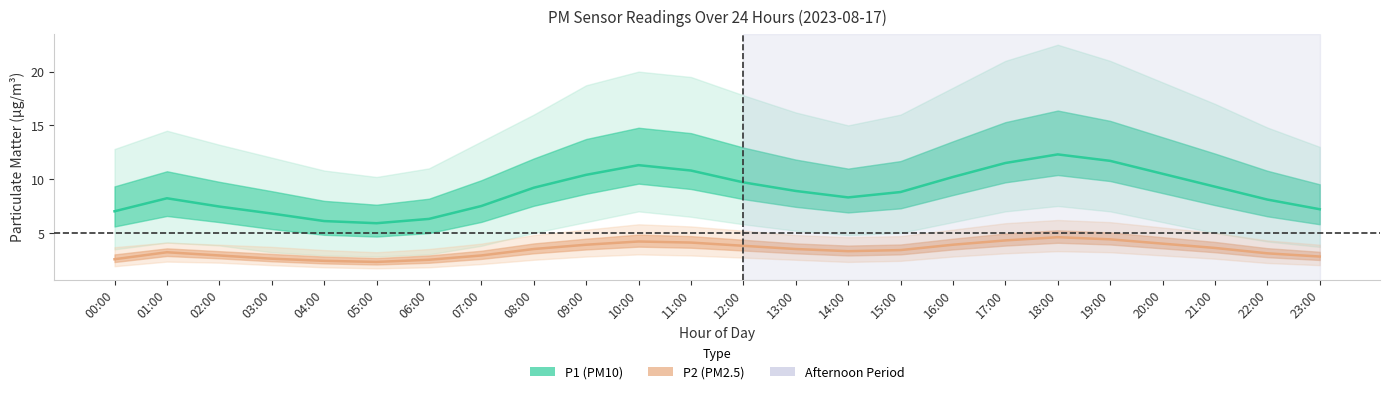

Which series changed the most between 03:00 and 15:00?

P1 (PM10)